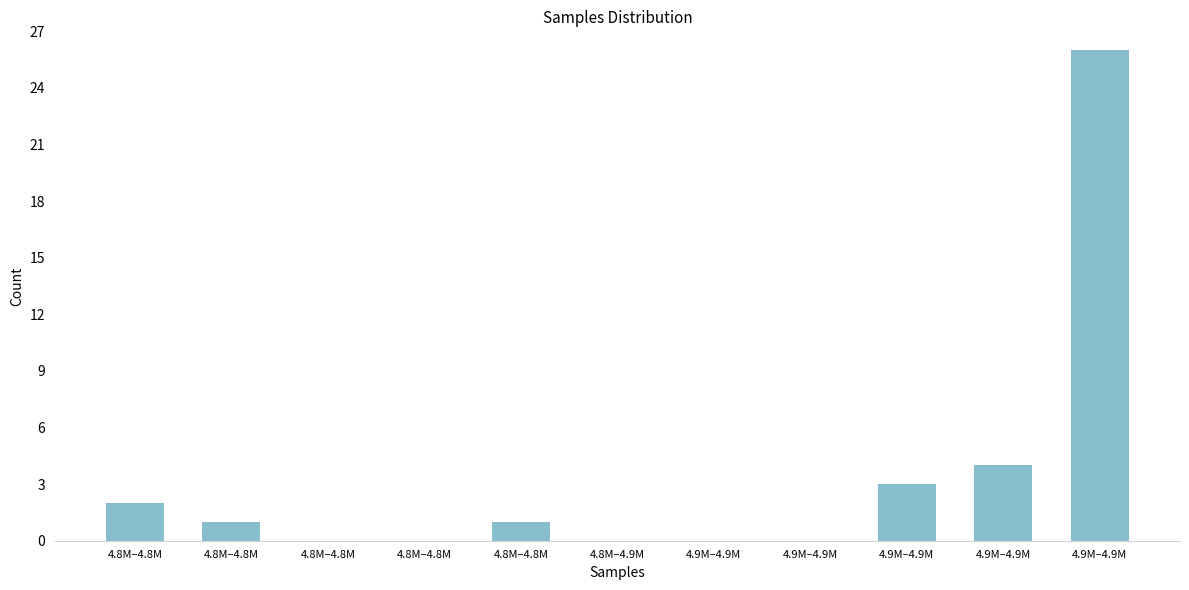

Count the number of categories in the chart.

11